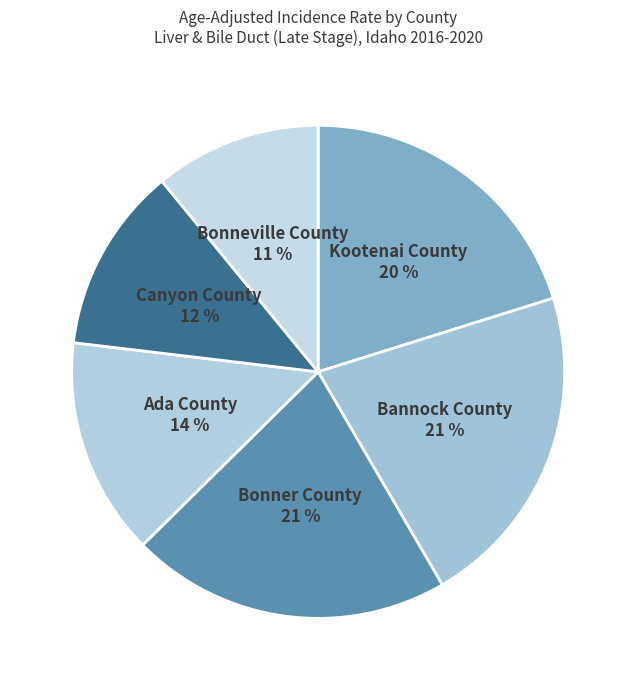

How many slices are in this pie chart?

6